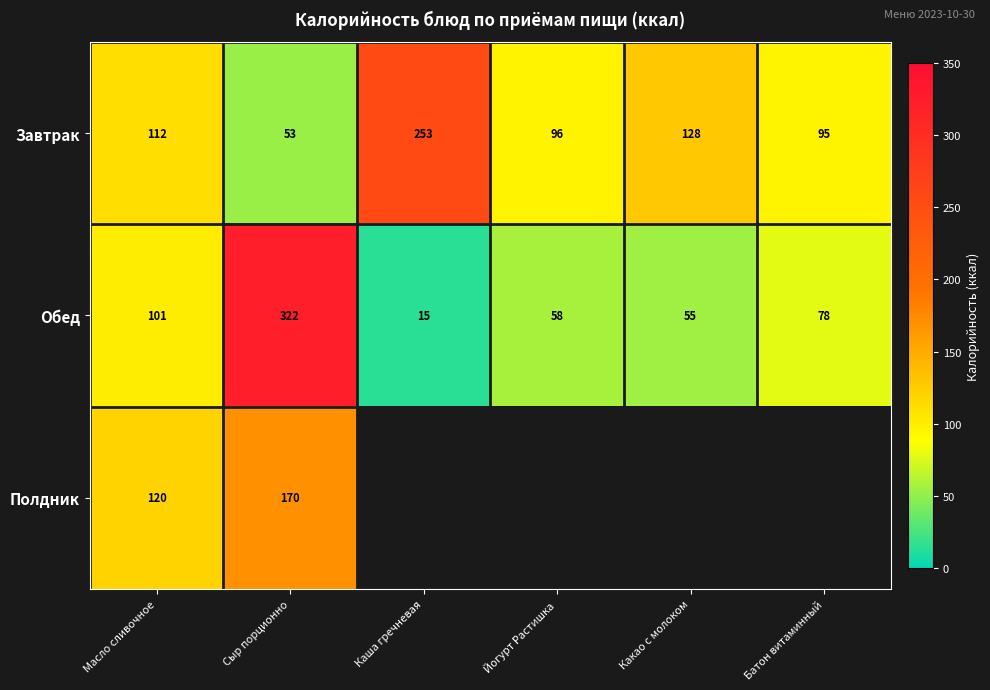

The Завтрак series shows 53 at Сыр порционно. True or false?

True